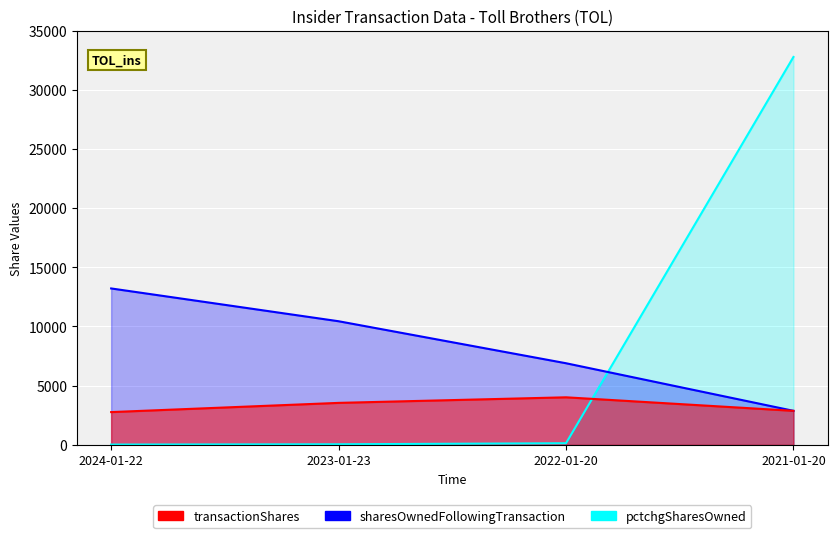

Is it true that transactionShares equals 5648 at 2023-01-23?

False